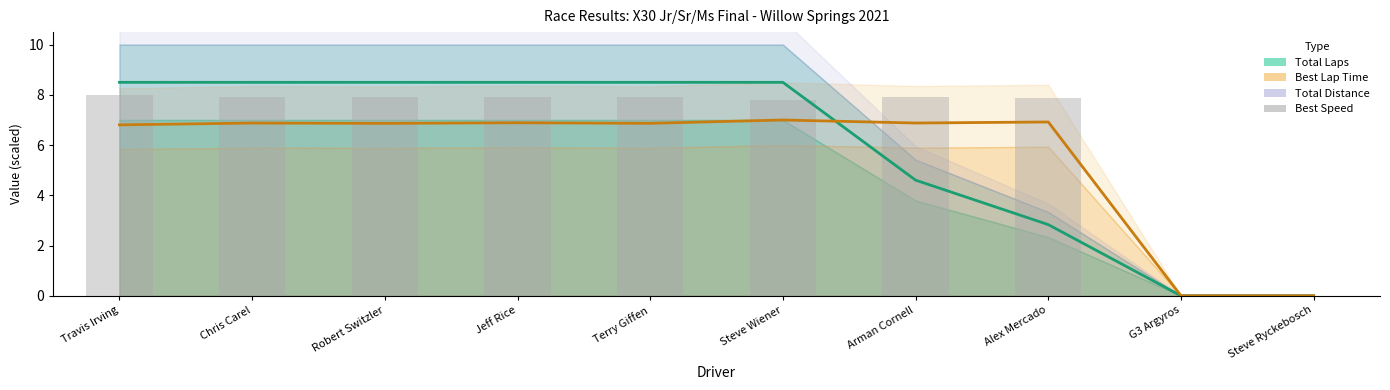

What is the spread (max minus min) of values at Travis Irving?

1.7